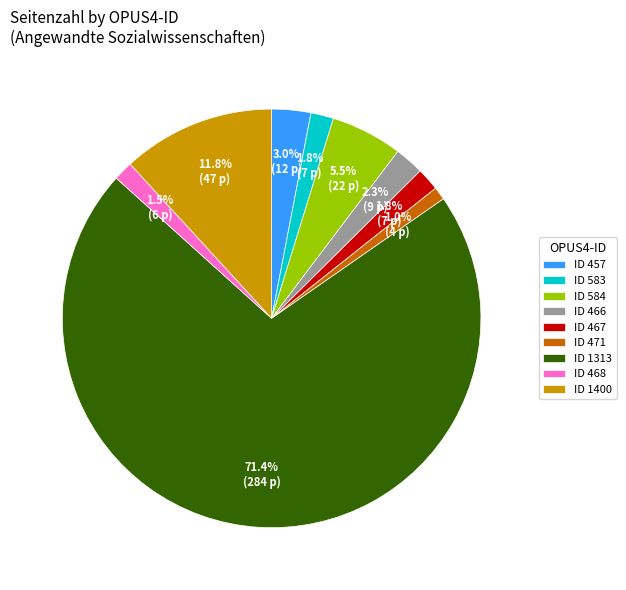

How many slices are in this pie chart?

9